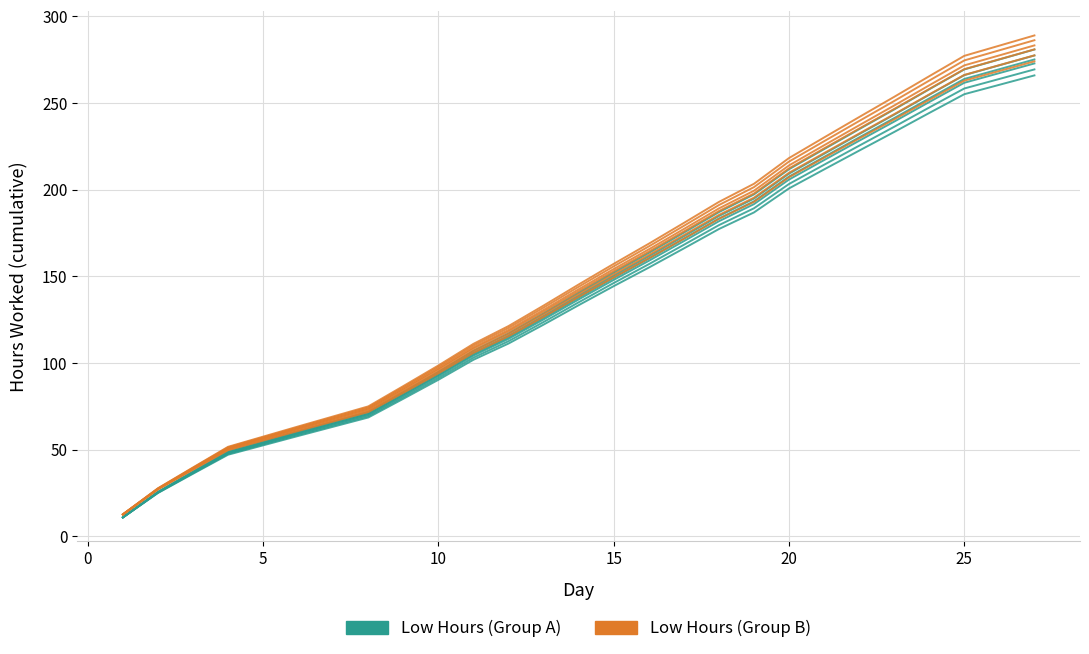

What are all the series names shown in the legend?

Low Hours (Group A), Low Hours (Group B)